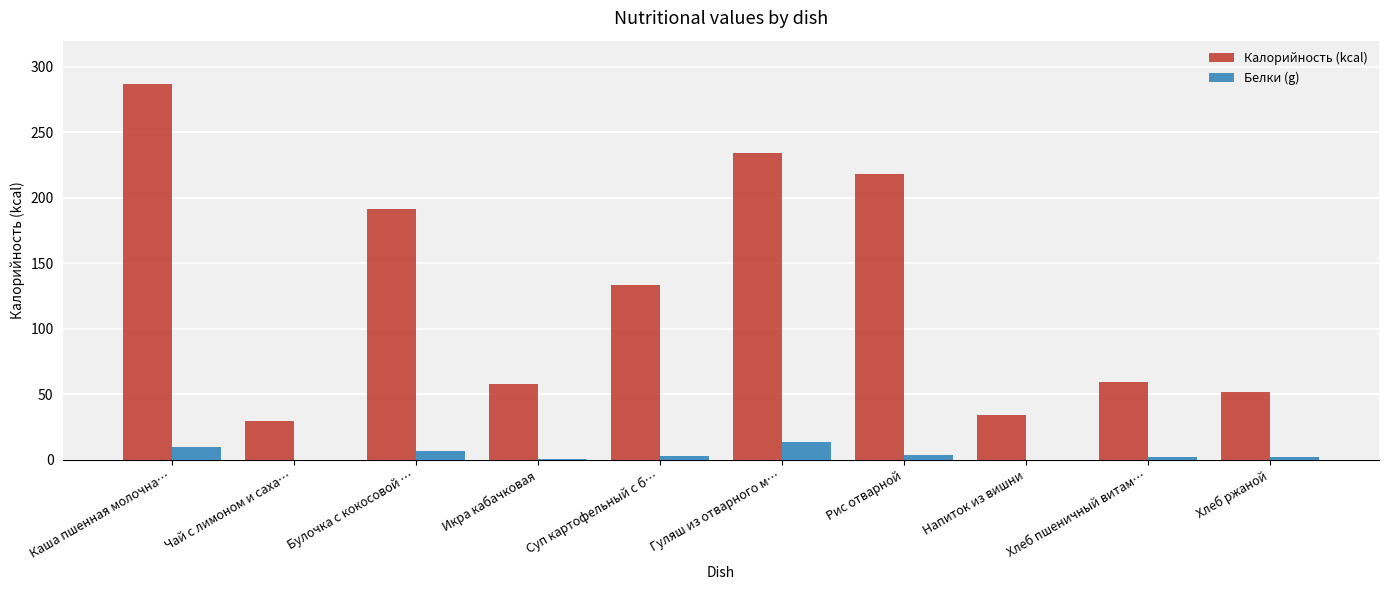

Which series changed the most between Каша пшенная молочна… and Рис отварной?

Калорийность (kcal)